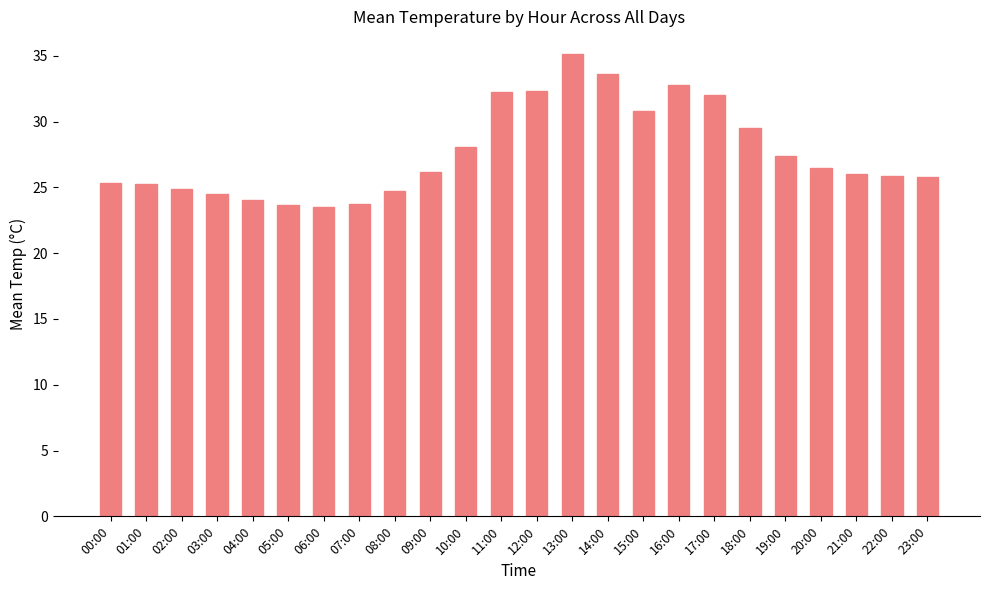

What is the label of the 15th bar from the right?

09:00